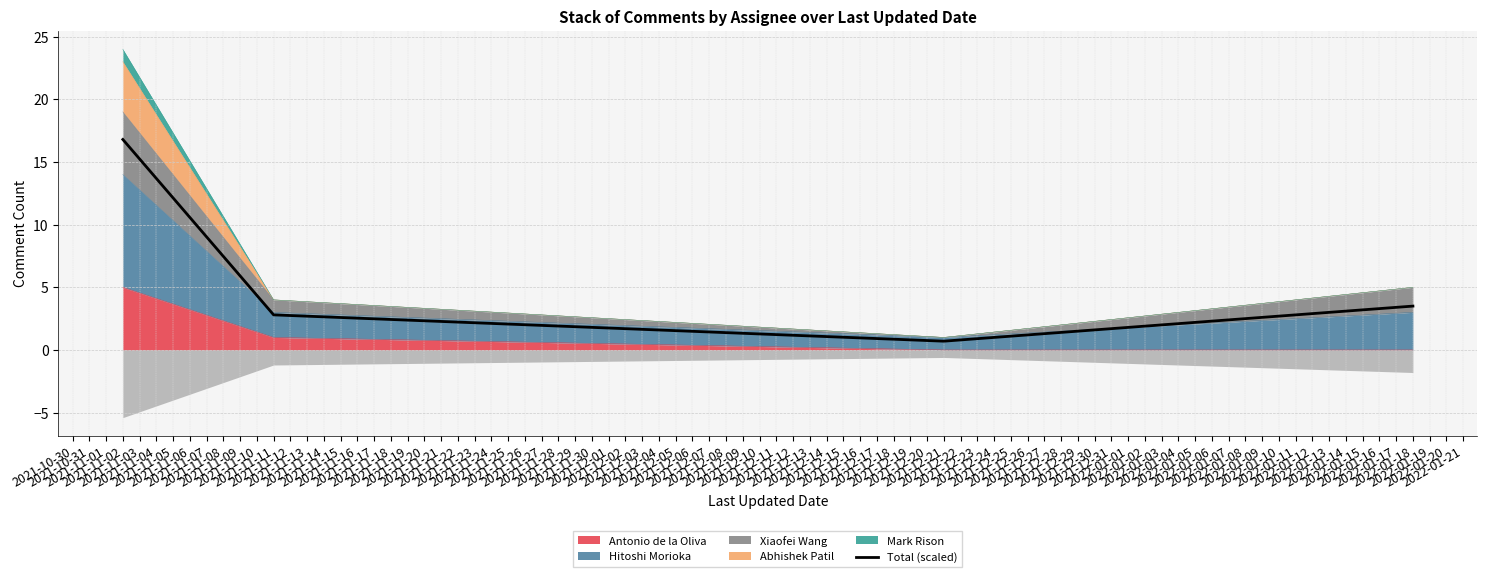

What is the greatest value displayed?

16.8